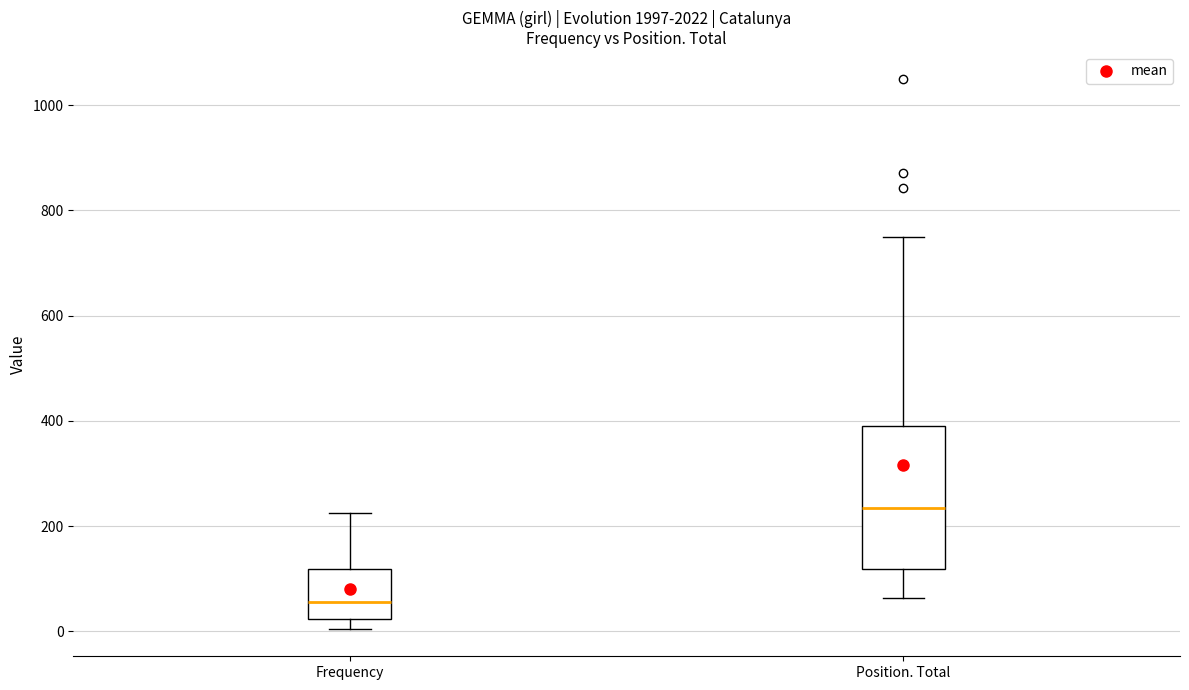

Where is the lower edge of the box for Position. Total on the y-axis? The values are not printed on the chart, so give them approximately, as read against the axis.

120